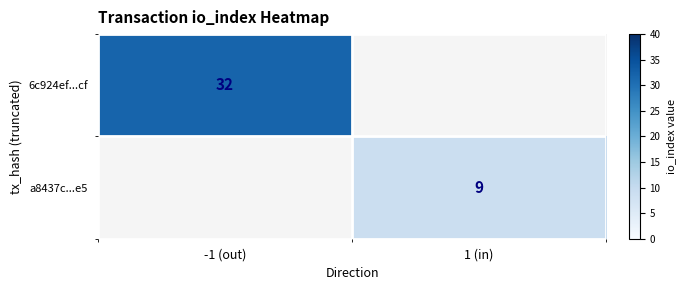

The a8437c...e5 series shows 3 at 1 (in). True or false?

False